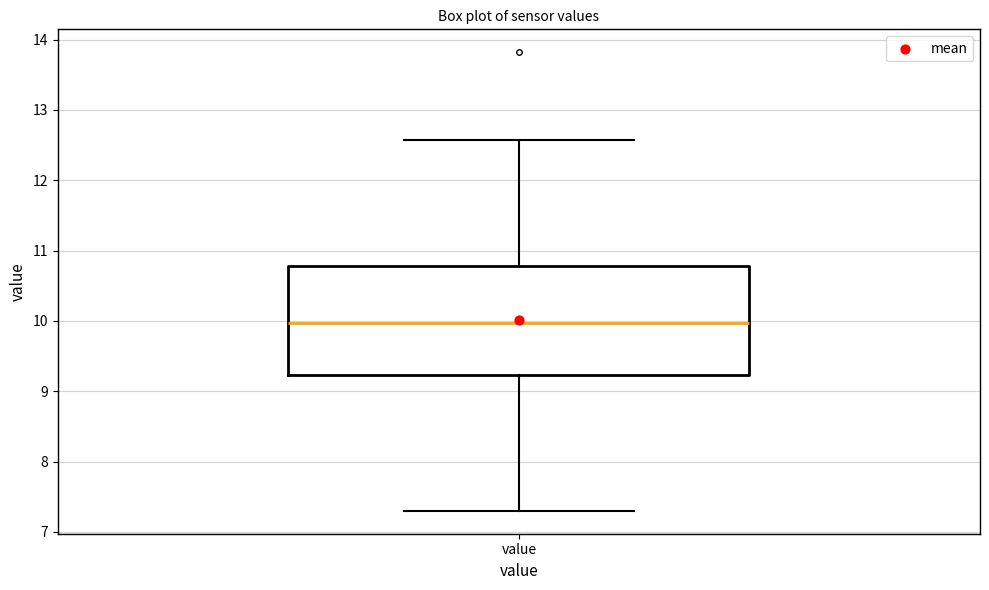

Transcribe this box plot: give where the median line is, the range the box spans, and where the two whiskers end, as read against the y-axis. The values are not printed on the chart, so give them approximately, as read against the axis.

median 10.0, box 9.2 to 10.8, whiskers 7.3 to 12.6